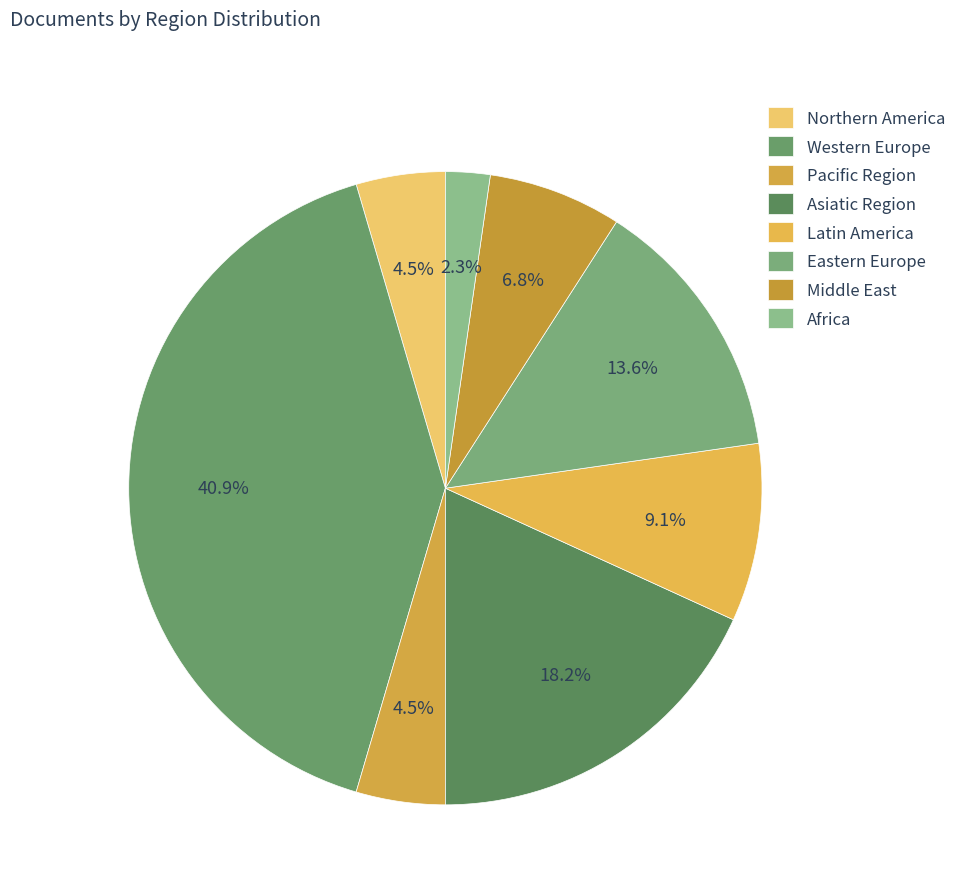

To the nearest percent, what is the combined percentage of Northern America and Middle East?

11%